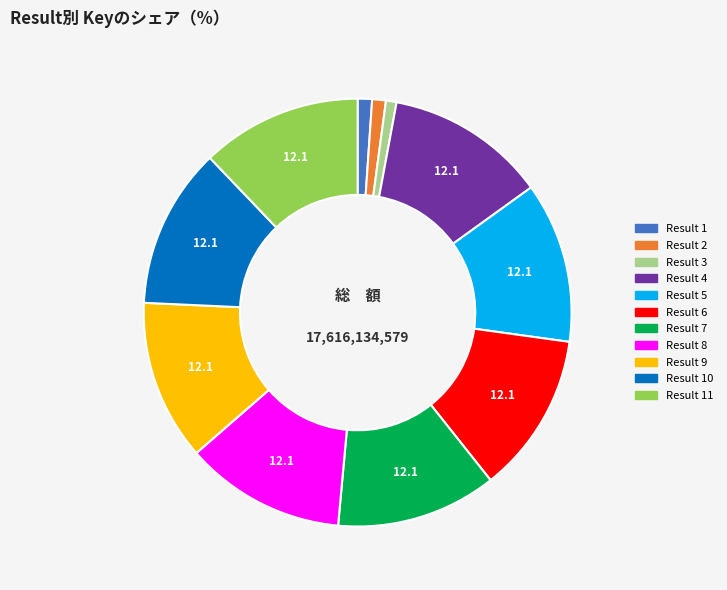

Is there a majority slice in this chart?

No